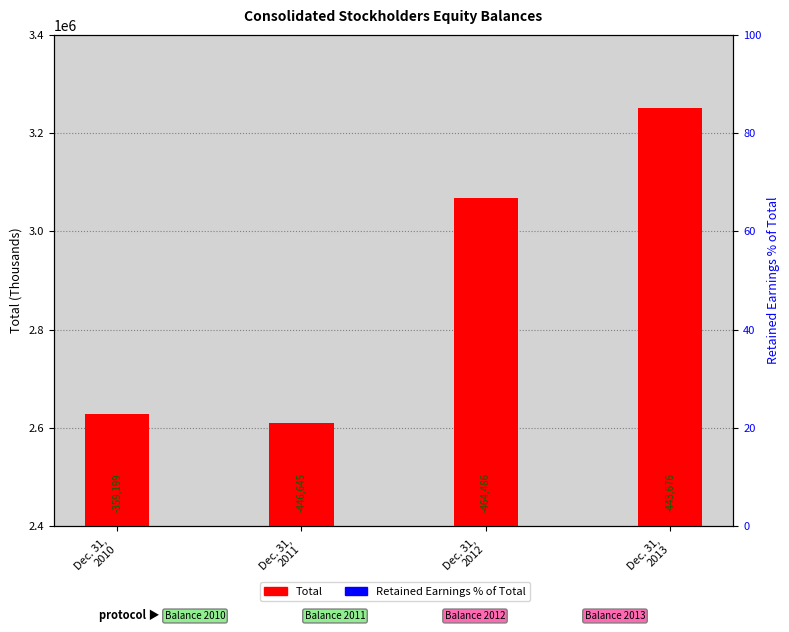

Which series has the largest total across all categories?

Total